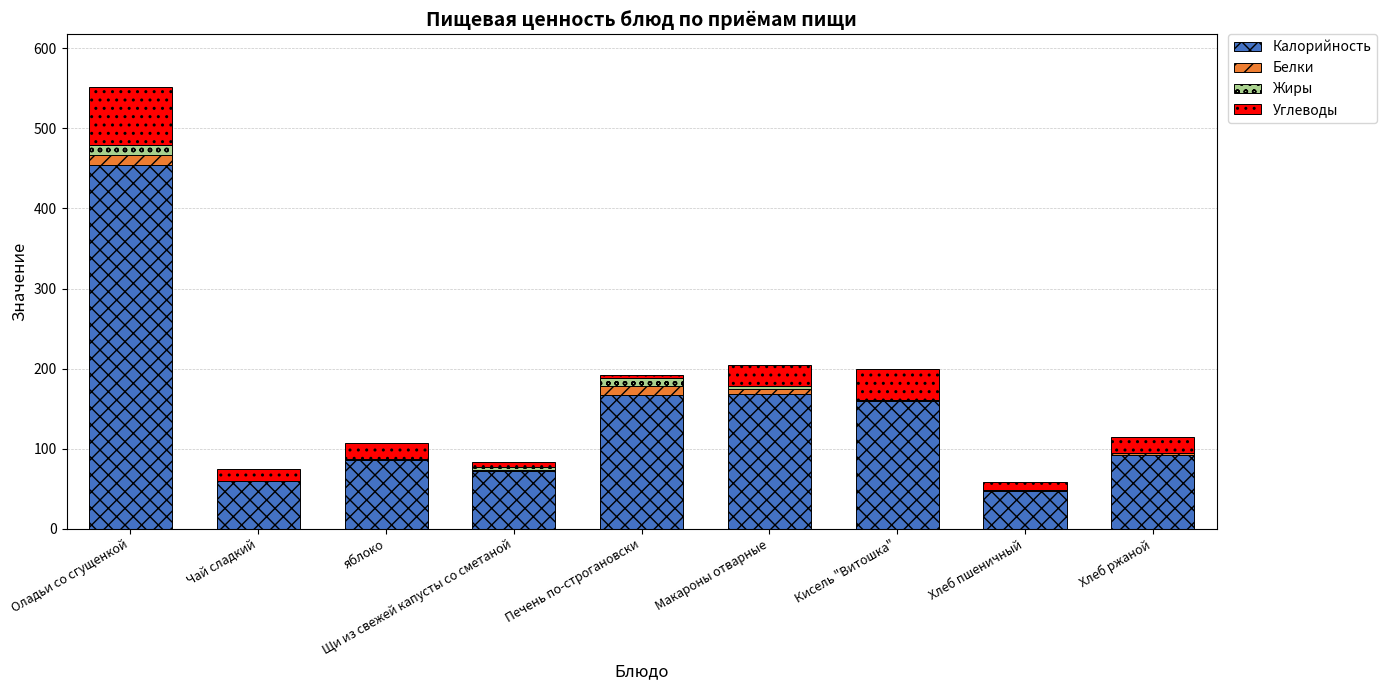

What is the maximum value for Калорийность?

454.0